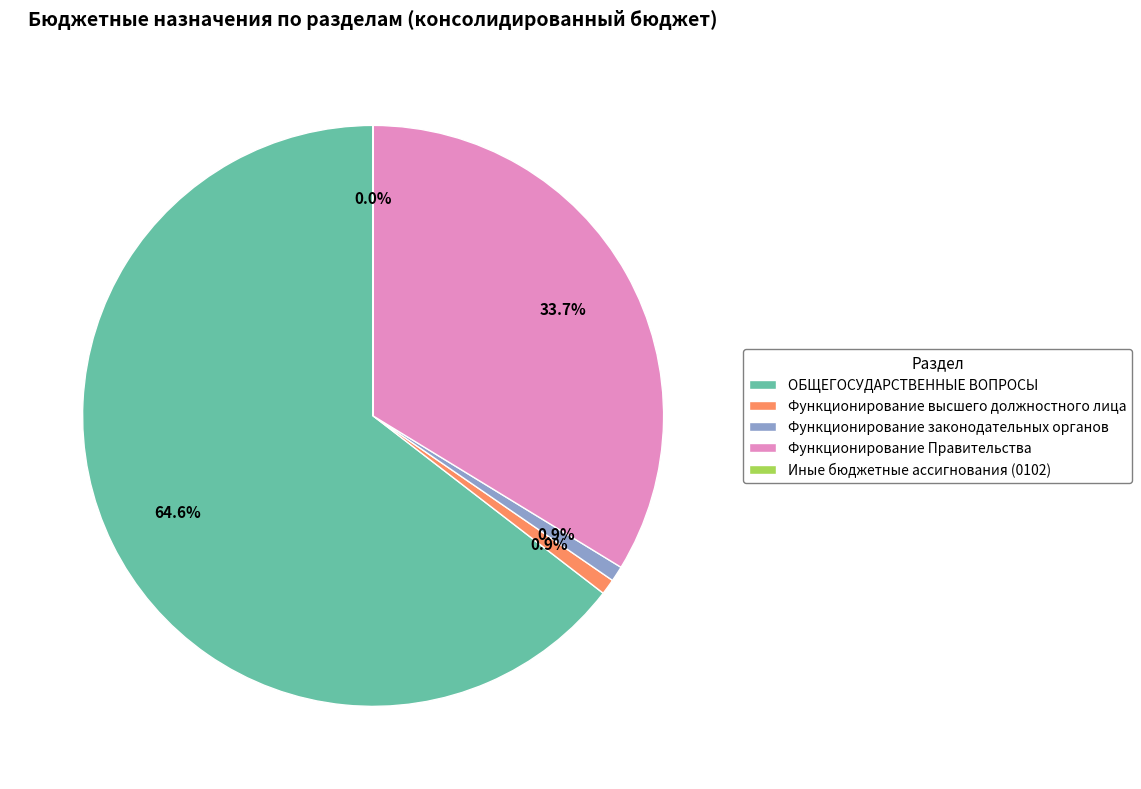

What percentage is the Функционирование высшего должностного лица slice, to the nearest percent?

1%